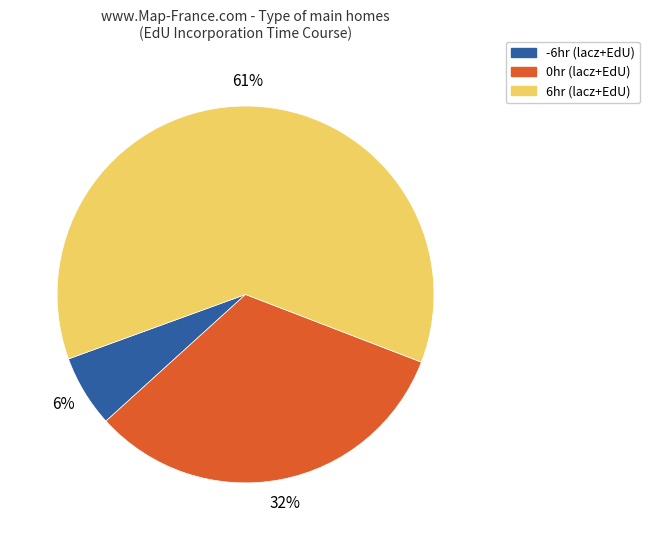

To the nearest percent, what is the average slice percentage?

33%